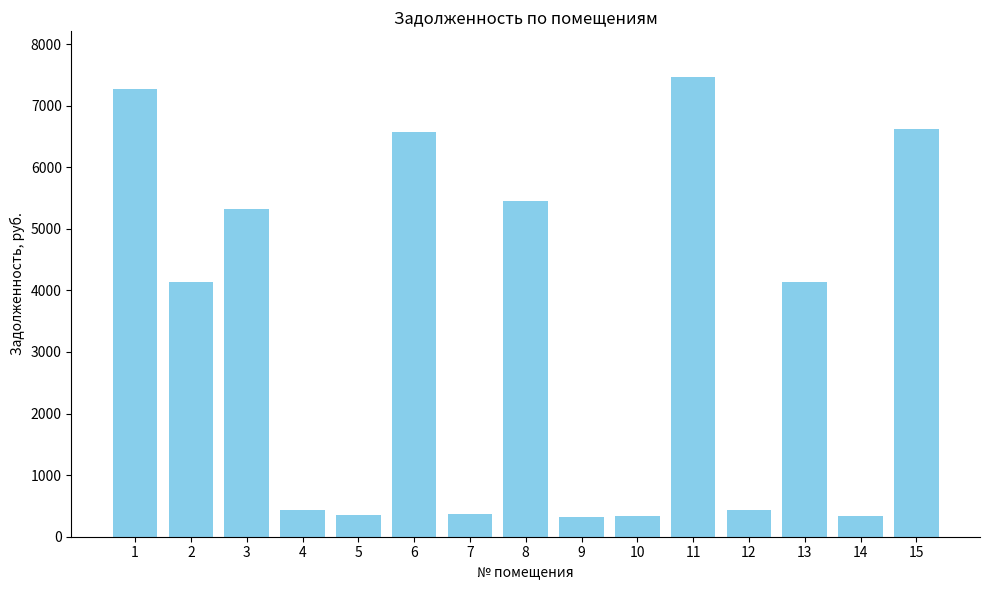

What is the difference between the second highest and minimum values?

6940.1